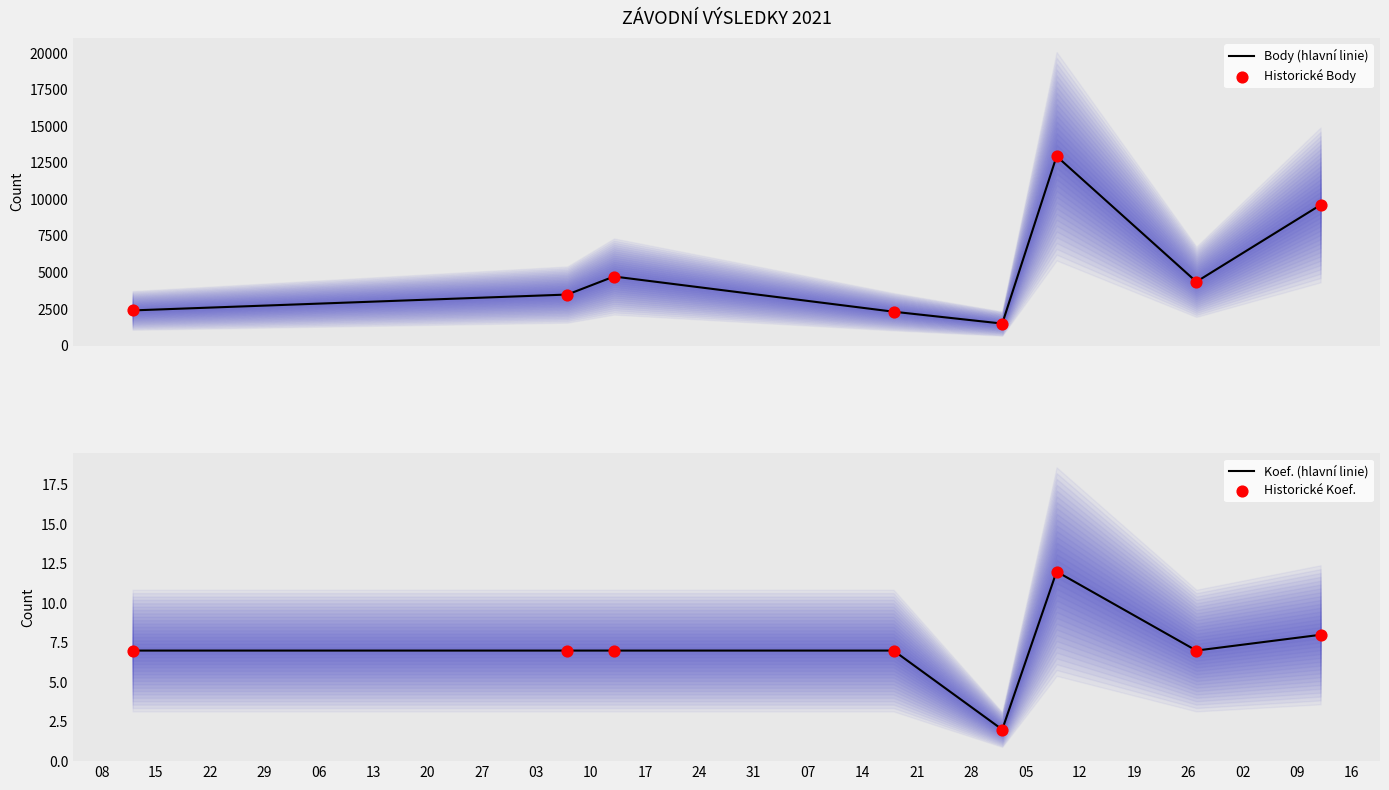

What is the lowest value of the Body (hlavní linie) series?

1508